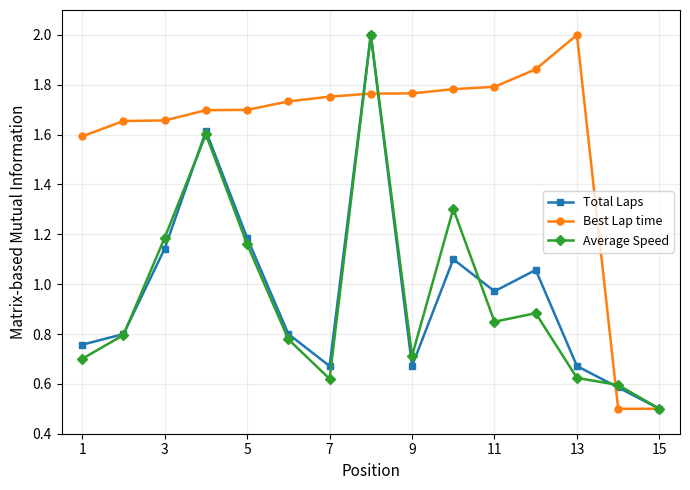

What is the minimum value shown in the chart?

0.5